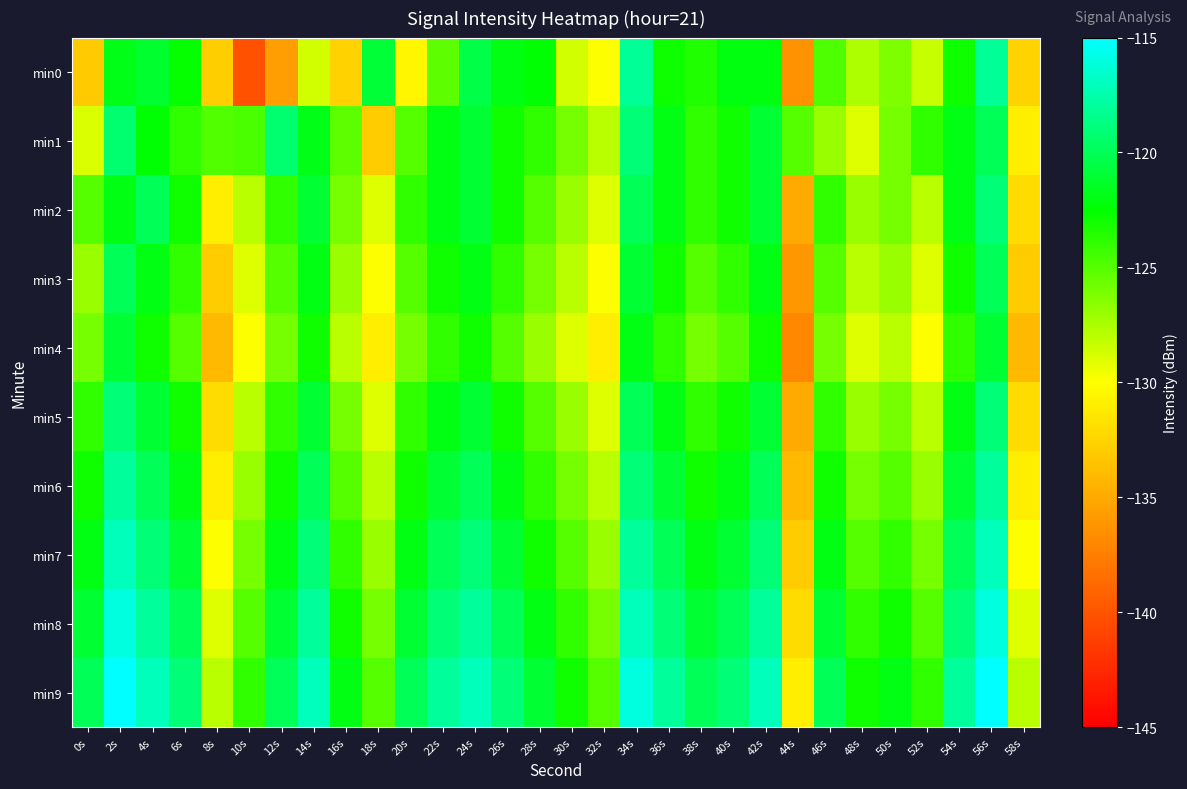

Which has a higher value, 28s or 58s?

28s